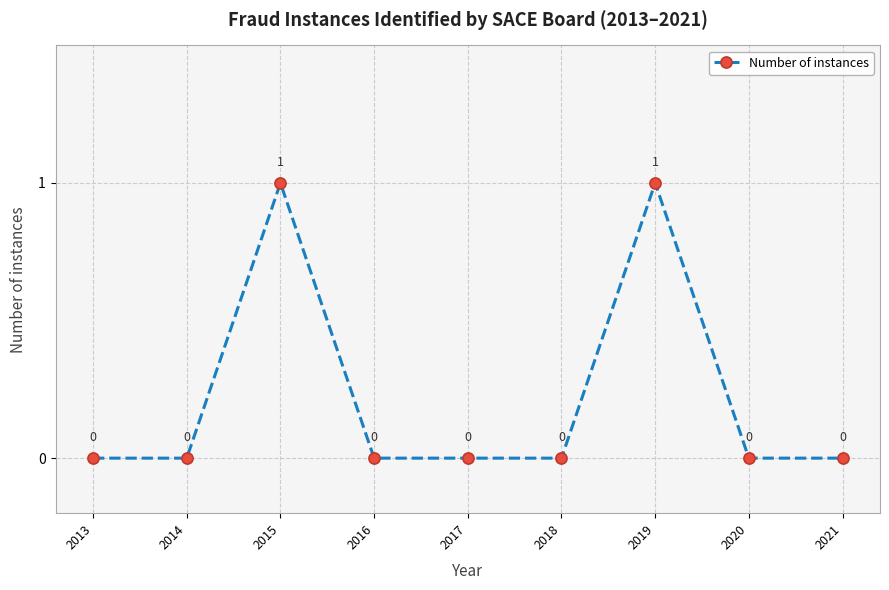

The chart shows a value of 1 at 2021. True or false?

False